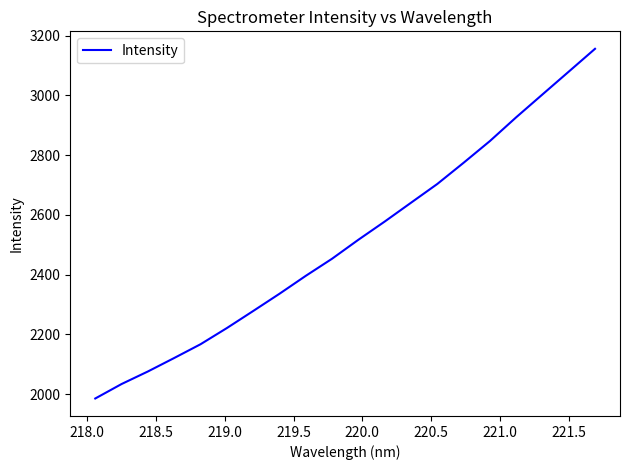

True or false: the data has more than 1 interior local peaks.

False